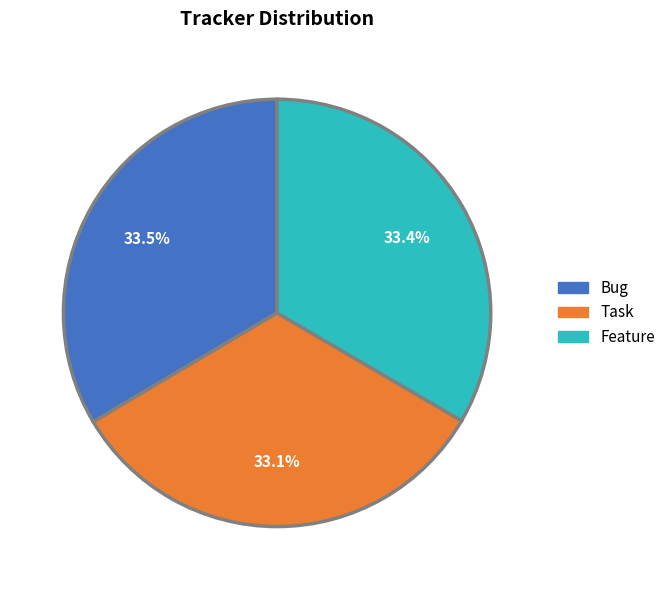

Is it true that Feature is 33% of the pie?

True